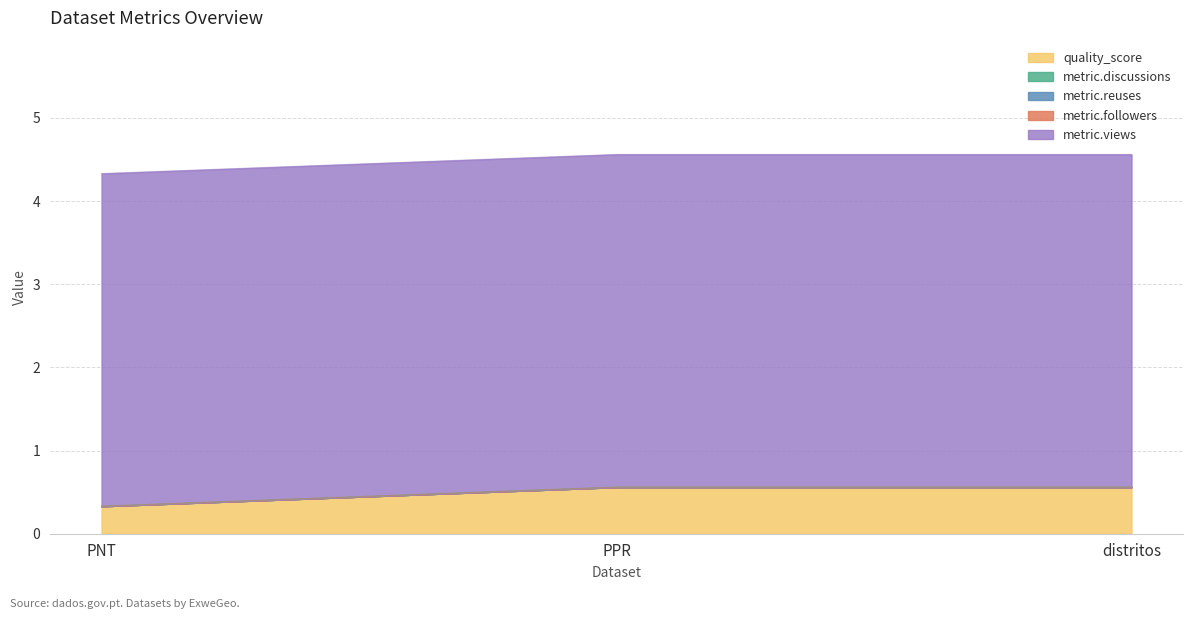

Which series changed the most between PNT and distritos?

quality_score